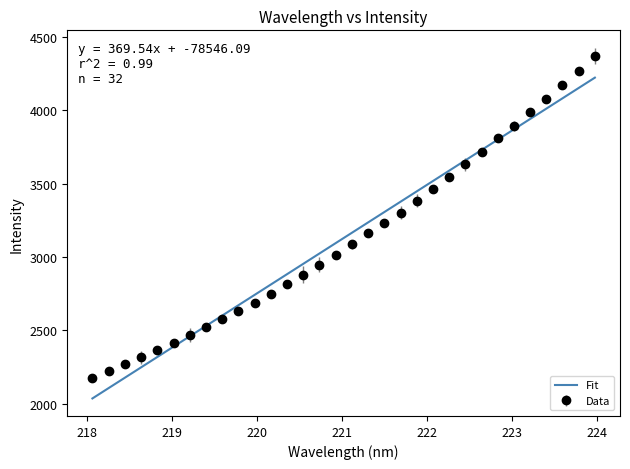

List the series in order of their peak value, lowest first.

Fit, Data